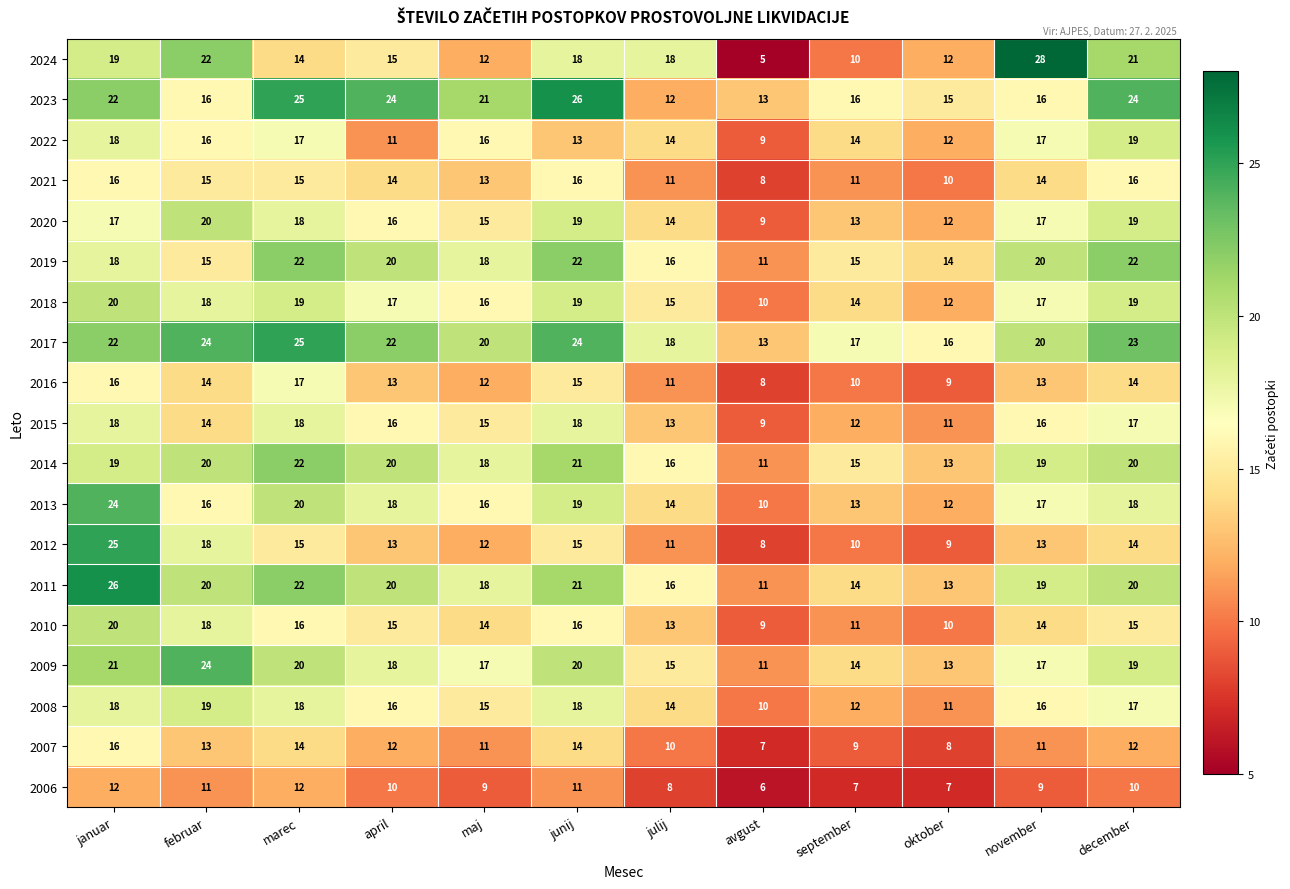

What is the difference between the second highest and minimum values in the 2020 series?

10